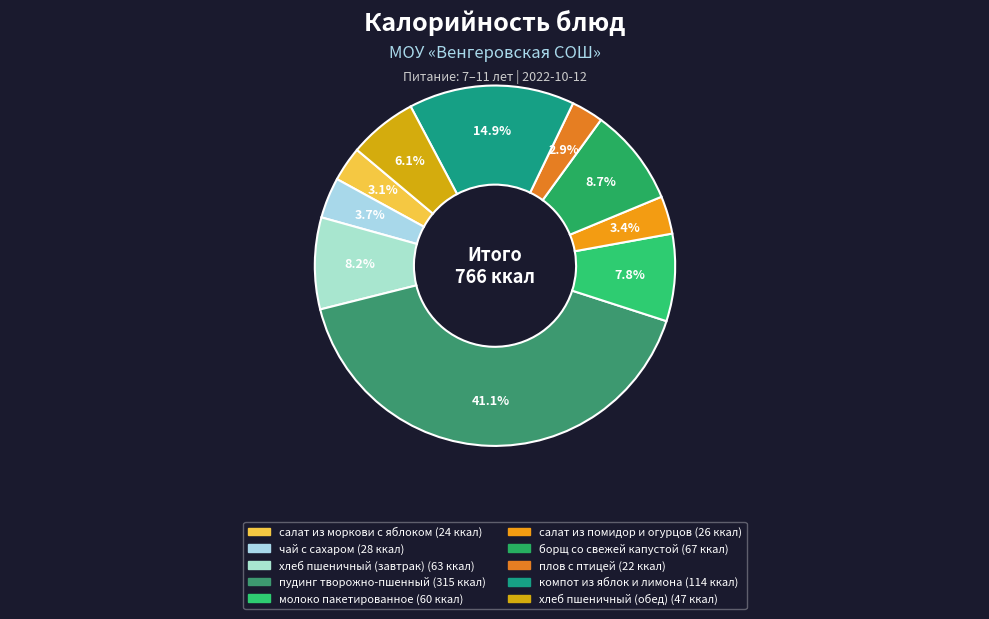

What is the ratio of the value at чай с сахаром to the value at хлеб пшеничный (обед)?

0.6